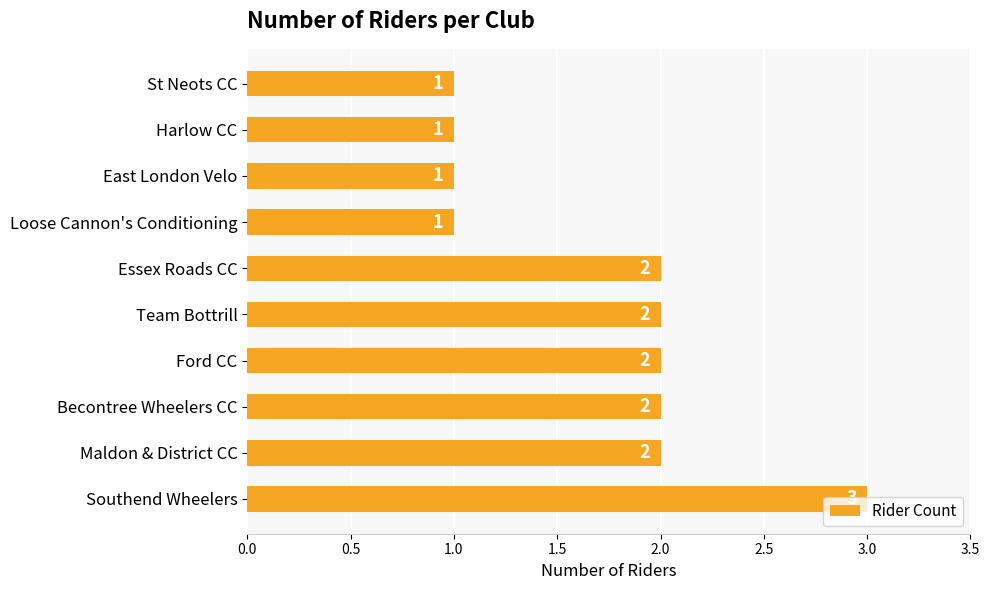

The value at Southend Wheelers is 3. True or false?

True